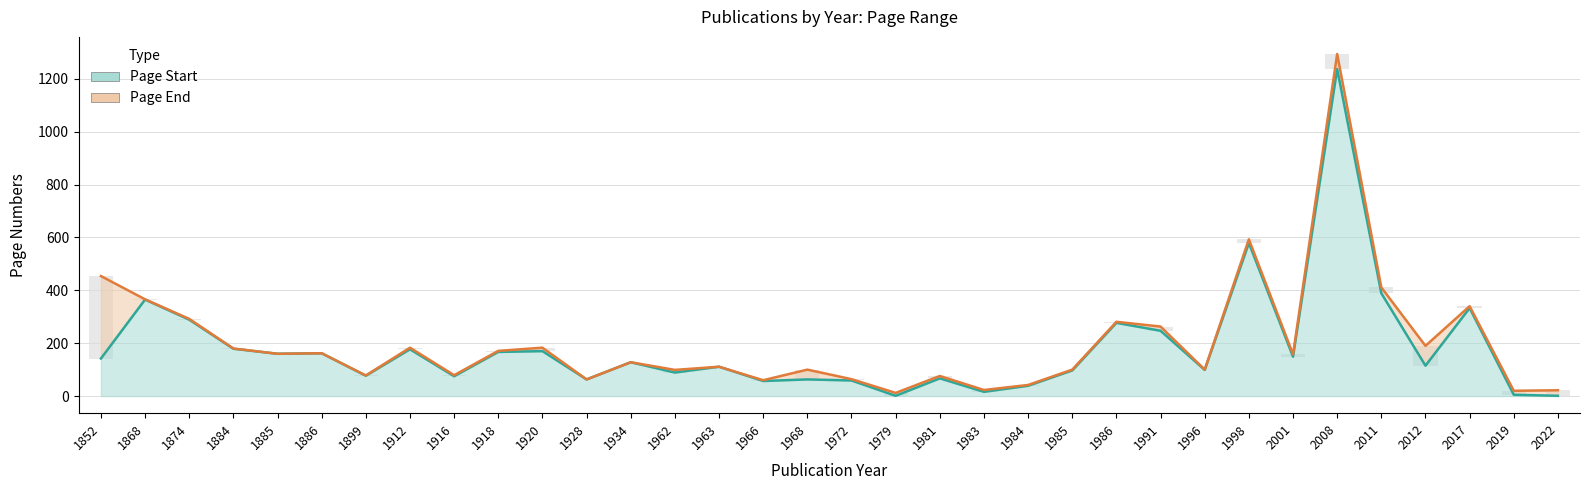

Rank the series at 1991 from highest to lowest value.

Page End, Page Start